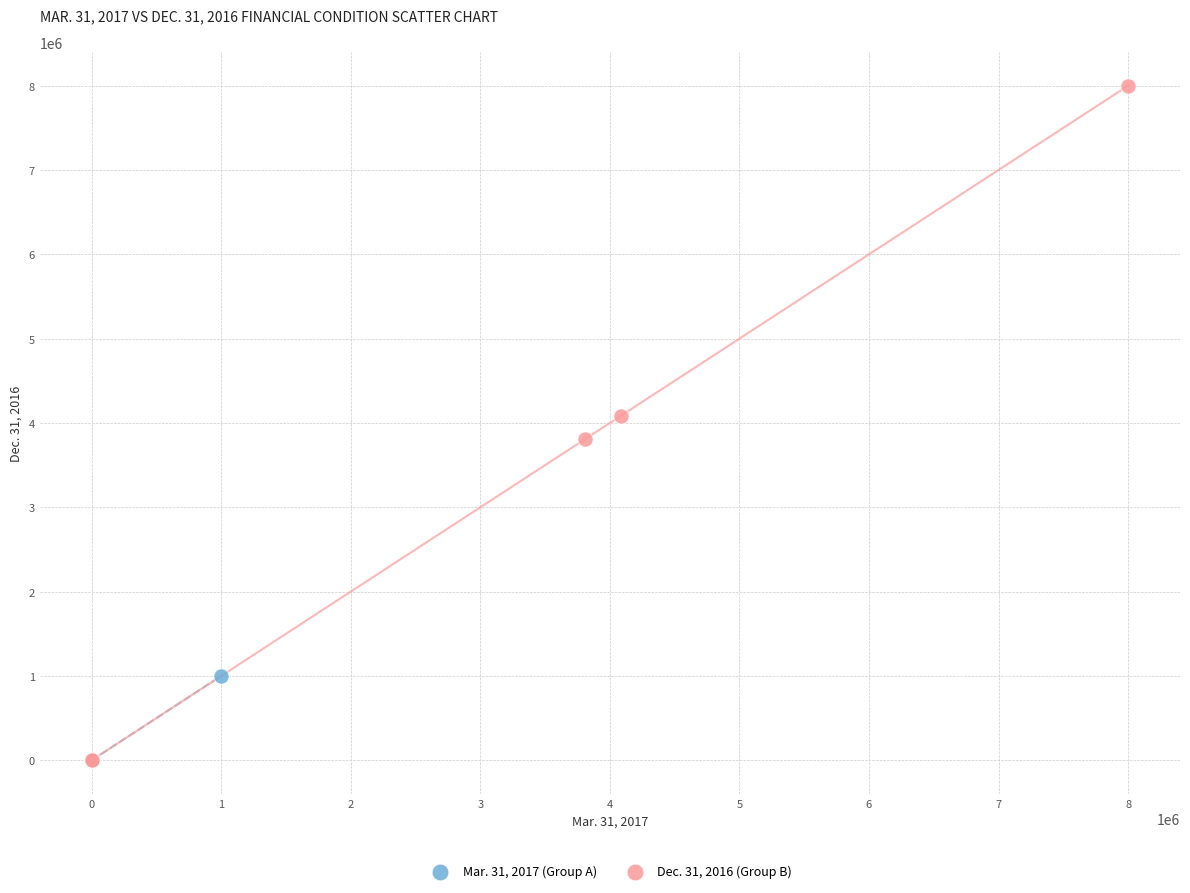

Which series contains the highest Y value?

Dec. 31, 2016 (Group B)